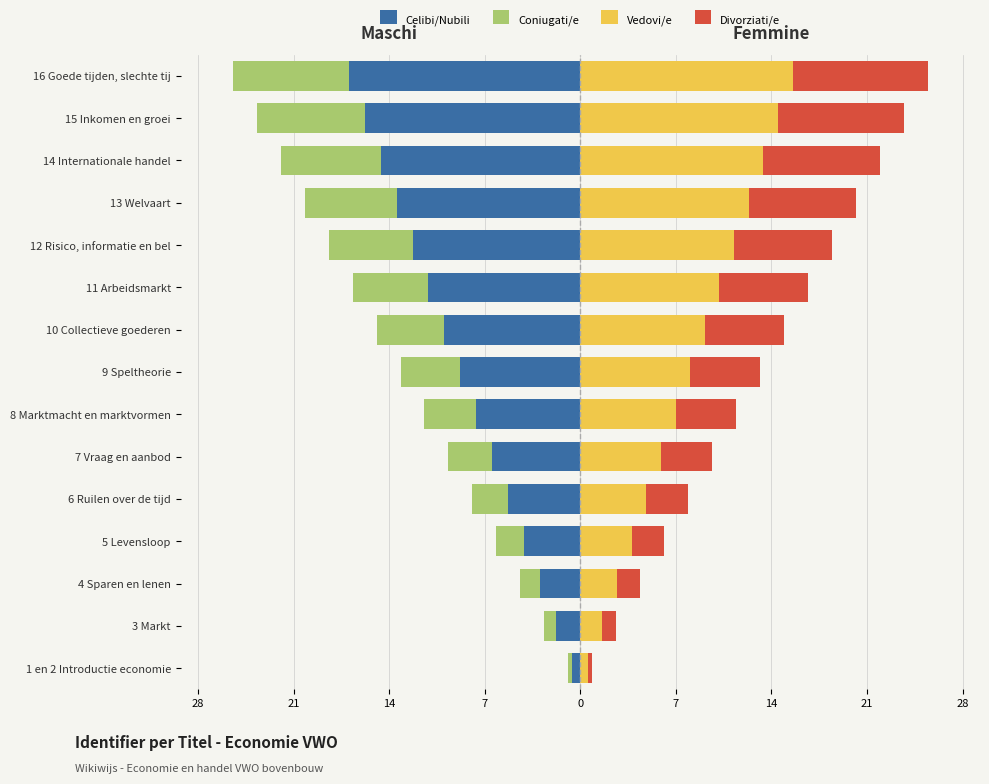

Reading right to left, list all the values displayed in this chart.

Celibi/Nubili: -17.4	-16.2	-15.0	-13.8	-12.6	-11.4	-10.2	-9.0	-7.8	-6.6	-5.4	-4.2	-3.0	-1.8	-0.6
Coniugati/e: -8.7	-8.1	-7.5	-6.9	-6.3	-5.7	-5.1	-4.5	-3.9	-3.3	-2.7	-2.1	-1.5	-0.9	-0.3
Vedovi/e: 16.0	14.9	13.8	12.7	11.6	10.5	9.4	8.2	7.2	6.1	5.0	3.9	2.8	1.7	0.6
Divorziati/e: 10.1	9.4	8.8	8.0	7.3	6.6	5.9	5.2	4.5	3.8	3.2	2.5	1.7	1.0	0.3